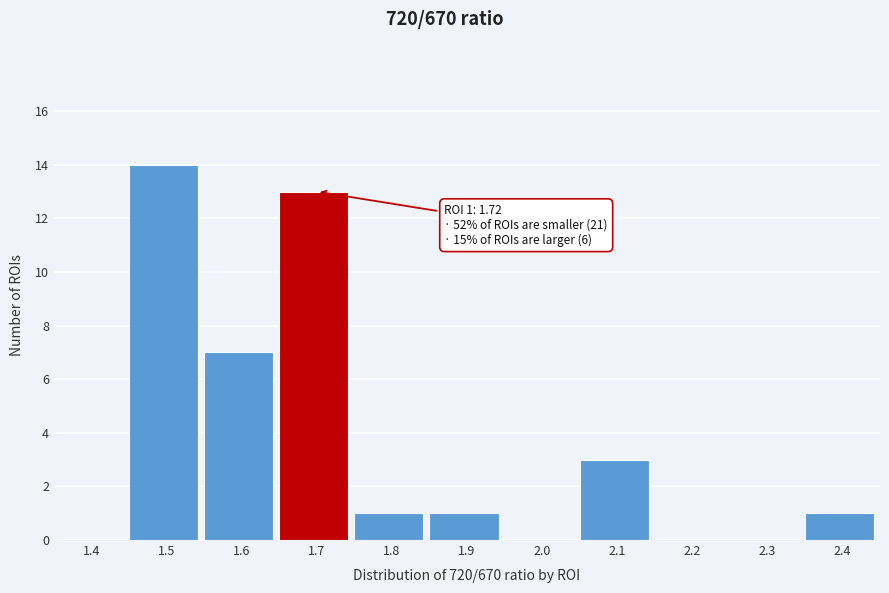

Reading right to left, transcribe all the data shown in this chart.

2.4=1	2.3=0	2.2=0	2.1=3	2.0=0	1.9=1	1.8=1	1.7=13	1.6=7	1.5=14	1.4=0